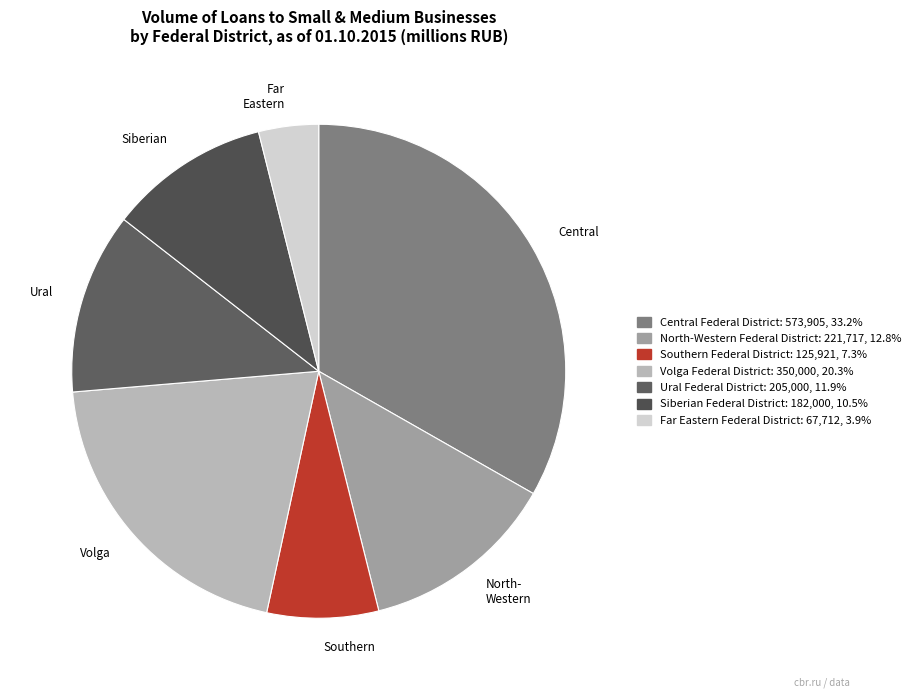

What percentage is the Central Federal District slice, to the nearest percent?

33%